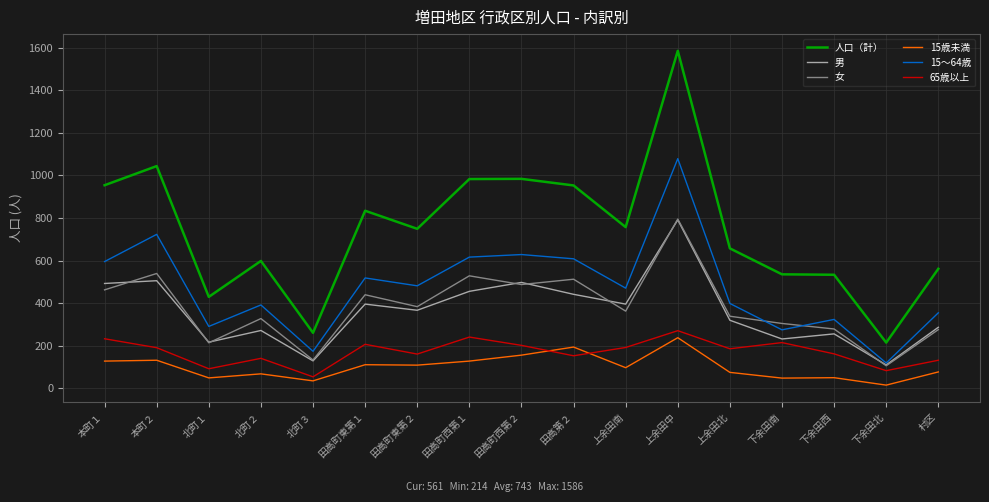

What is the total value across all series at 村区?

1683